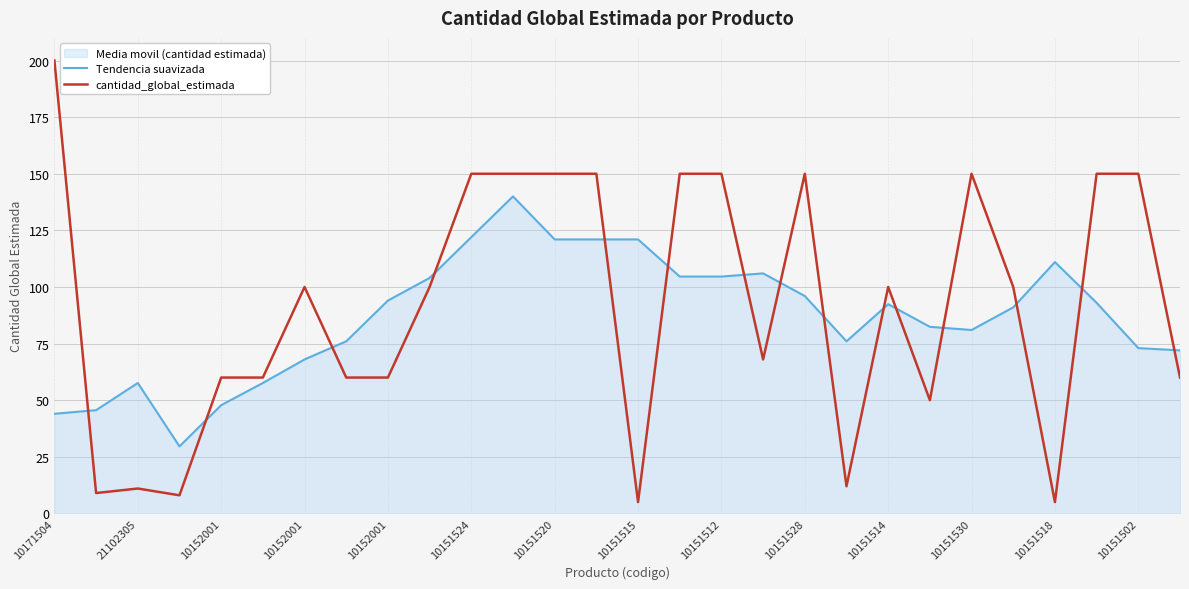

What is the label of the 21st point from the right?

10151515